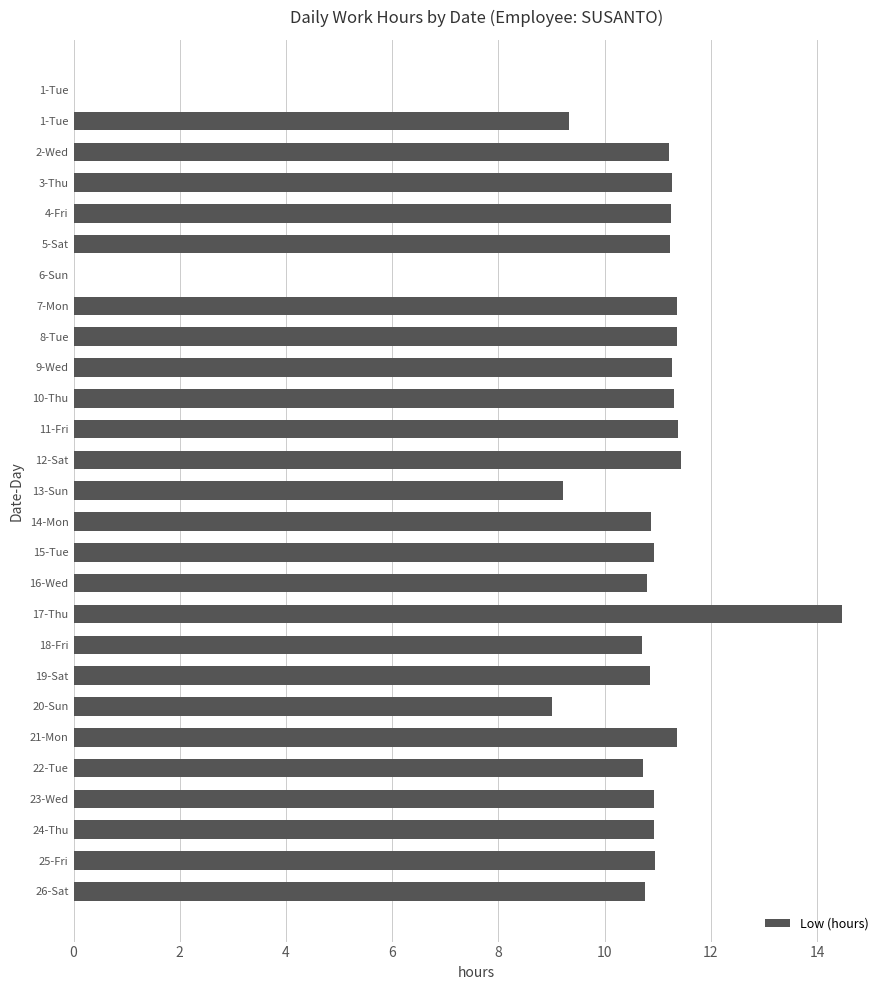

How many values exceed 10?

22